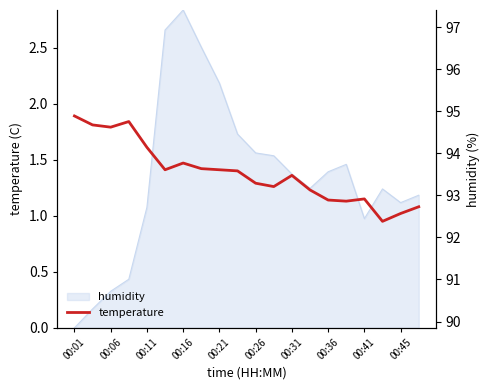

Which category has the highest value across all series?

00:01